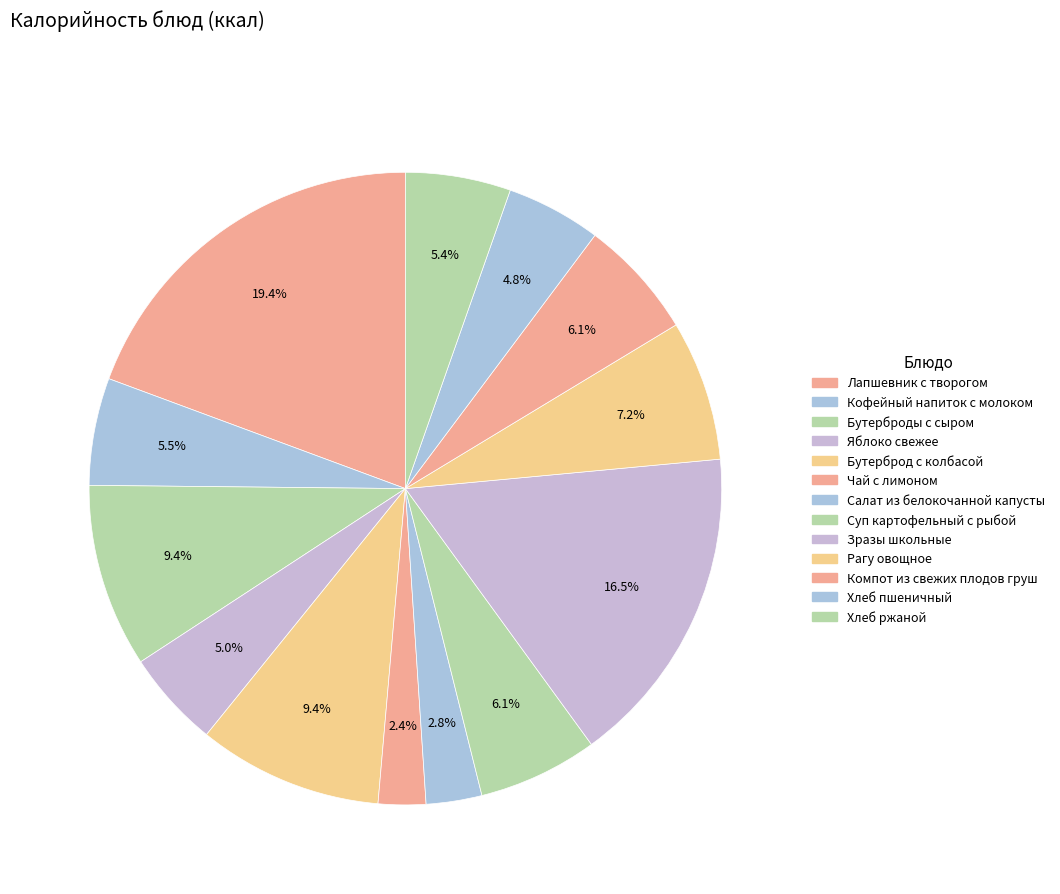

True or false: Компот из свежих плодов груш accounts for 21% of the total.

False